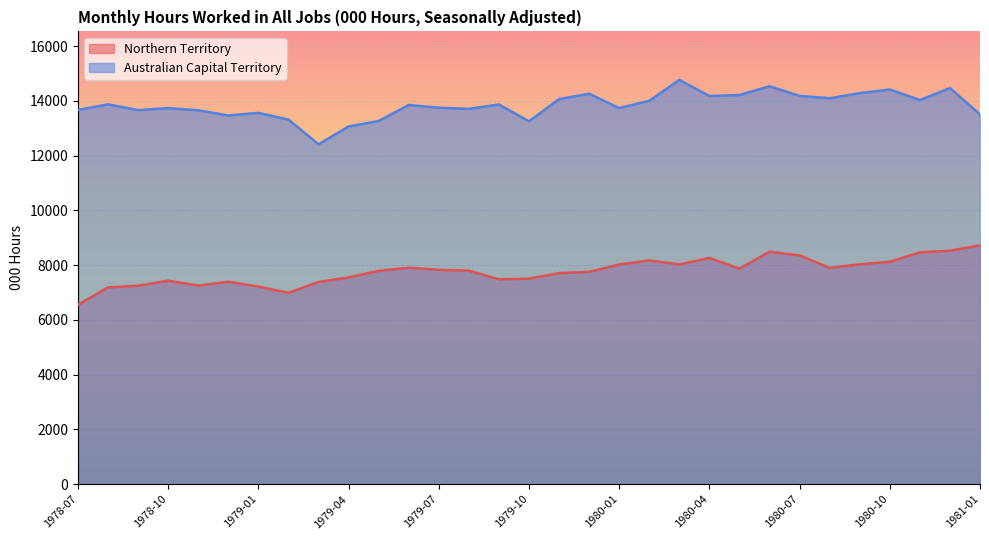

What is the spread (max minus min) of values at 1980-02?

5828.7